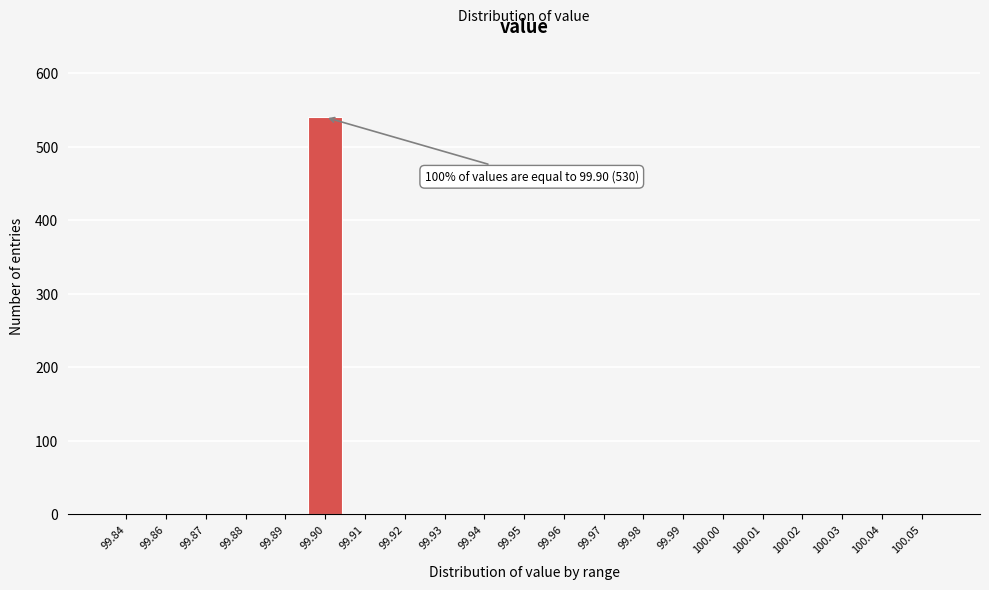

Reading left to right, list all the values displayed in this chart.

99.84=0	99.86=0	99.87=0	99.88=0	99.89=0	99.90=540	99.91=0	99.92=0	99.93=0	99.94=0	99.95=0	99.96=0	99.97=0	99.98=0	99.99=0	100.00=0	100.01=0	100.02=0	100.03=0	100.04=0	100.05=0